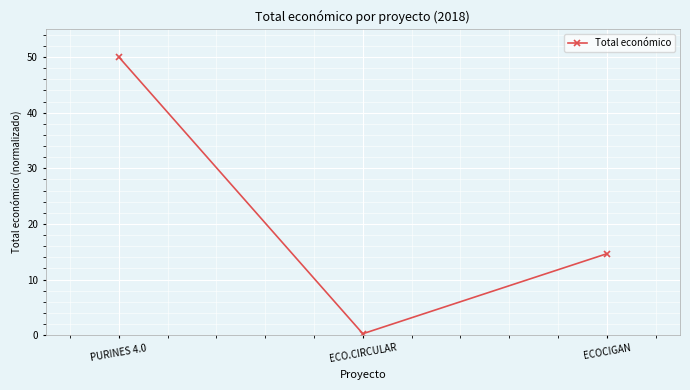

At which category does the chart reach its peak across all series?

PURINES 4.0